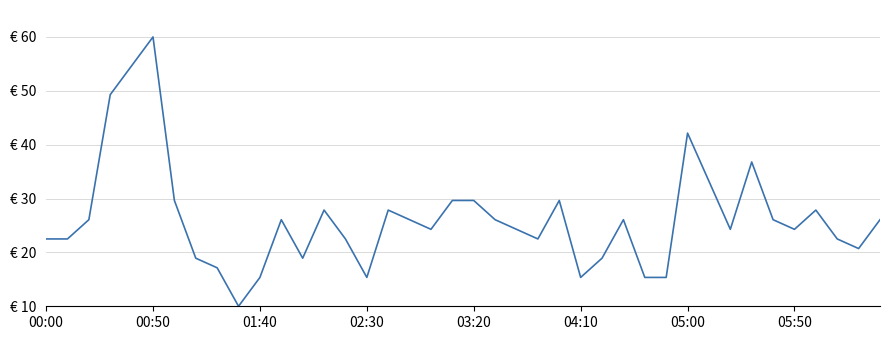

What is the sum of all values?

1051.8